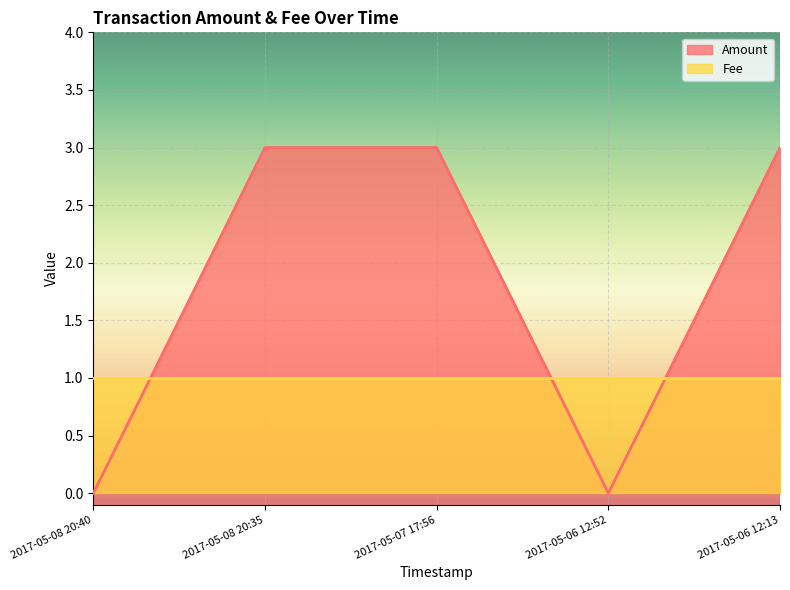

What is the label of the 4th point from the right?

2017-05-08 20:35